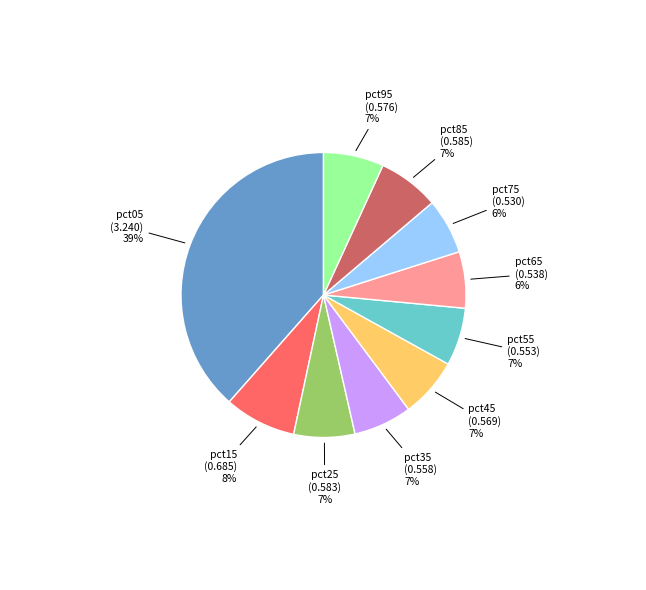

To the nearest percent, what is the average slice percentage?

10%